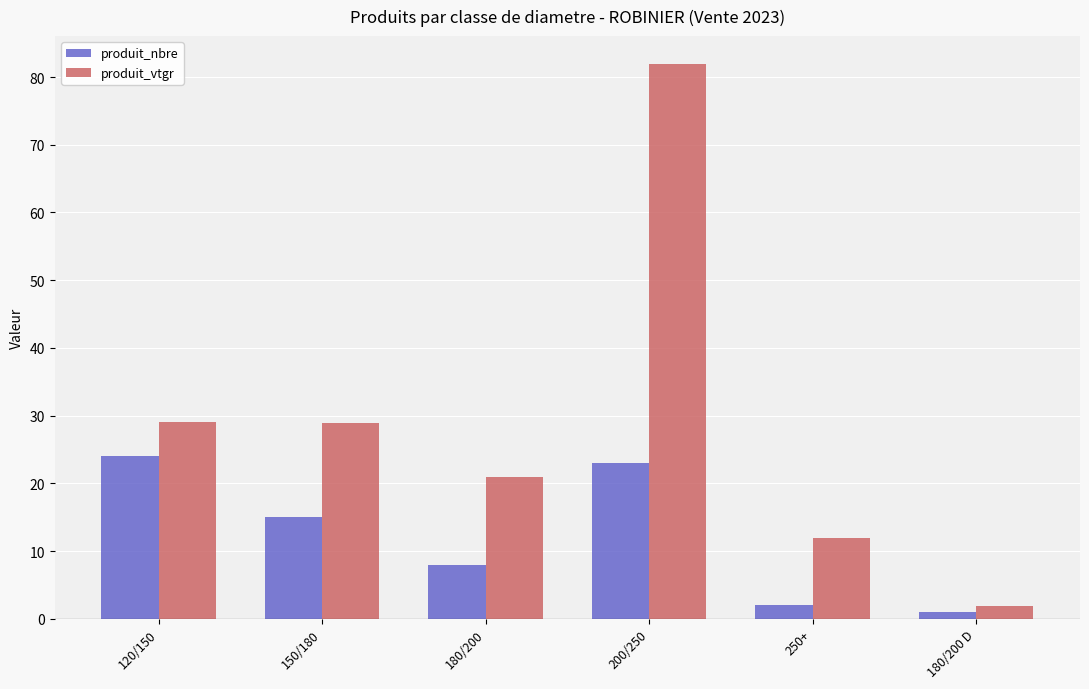

Which series has the largest range (max minus min)?

produit_vtgr